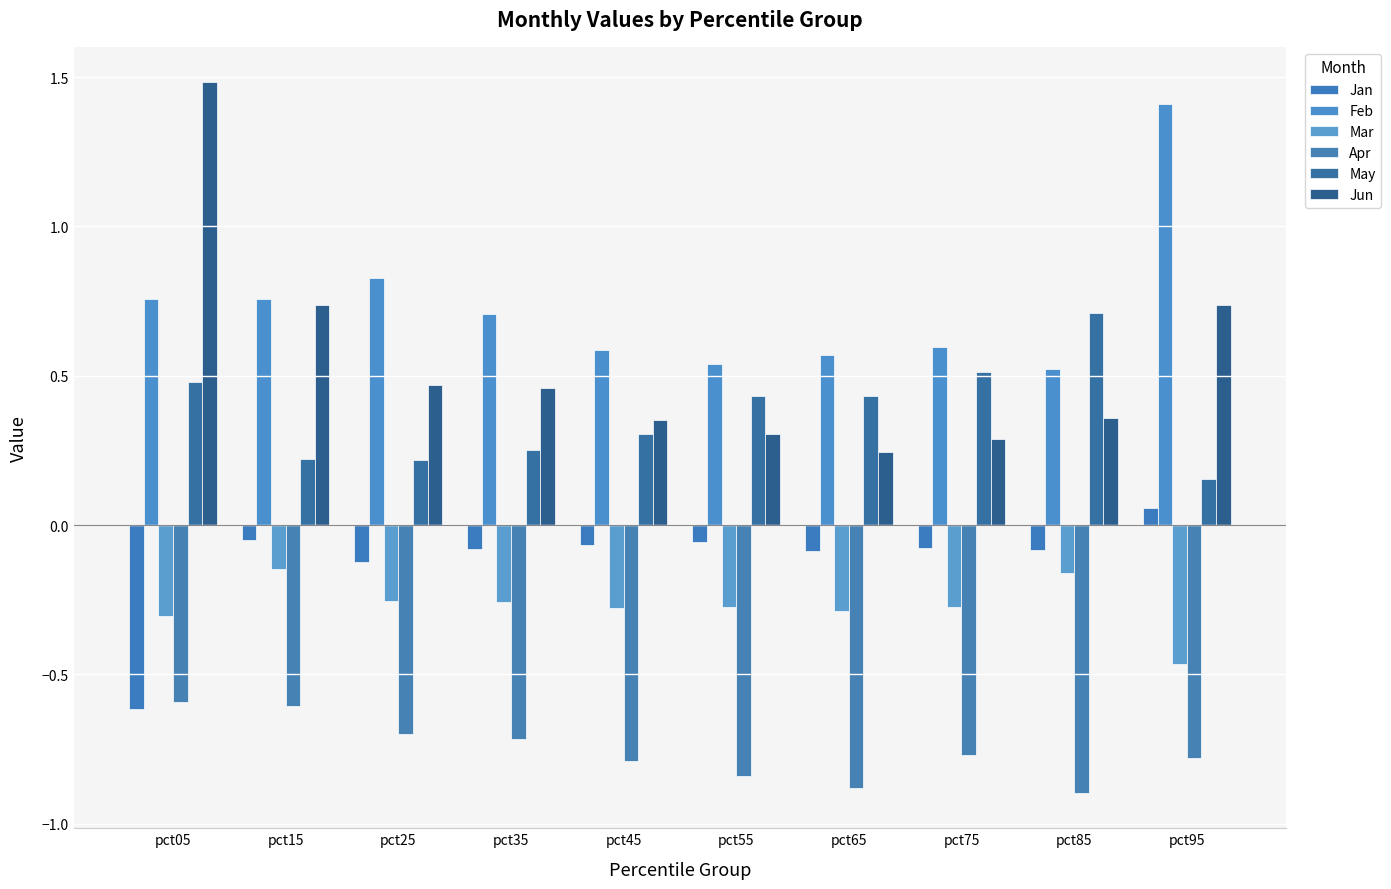

How many categories are shown in the chart?

10